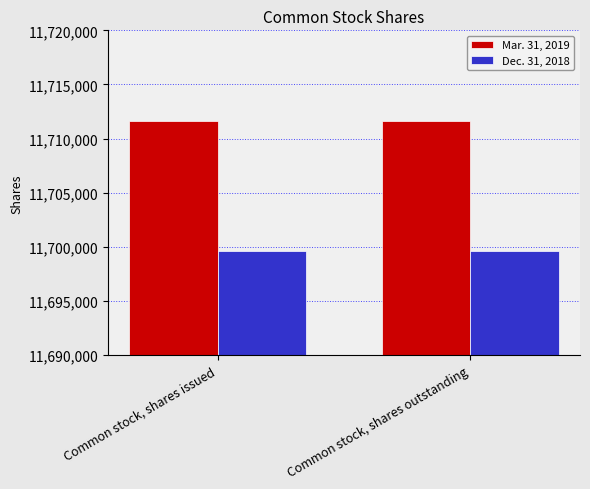

The Mar. 31, 2019 series shows 19178231 at Common stock, shares outstanding. True or false?

False